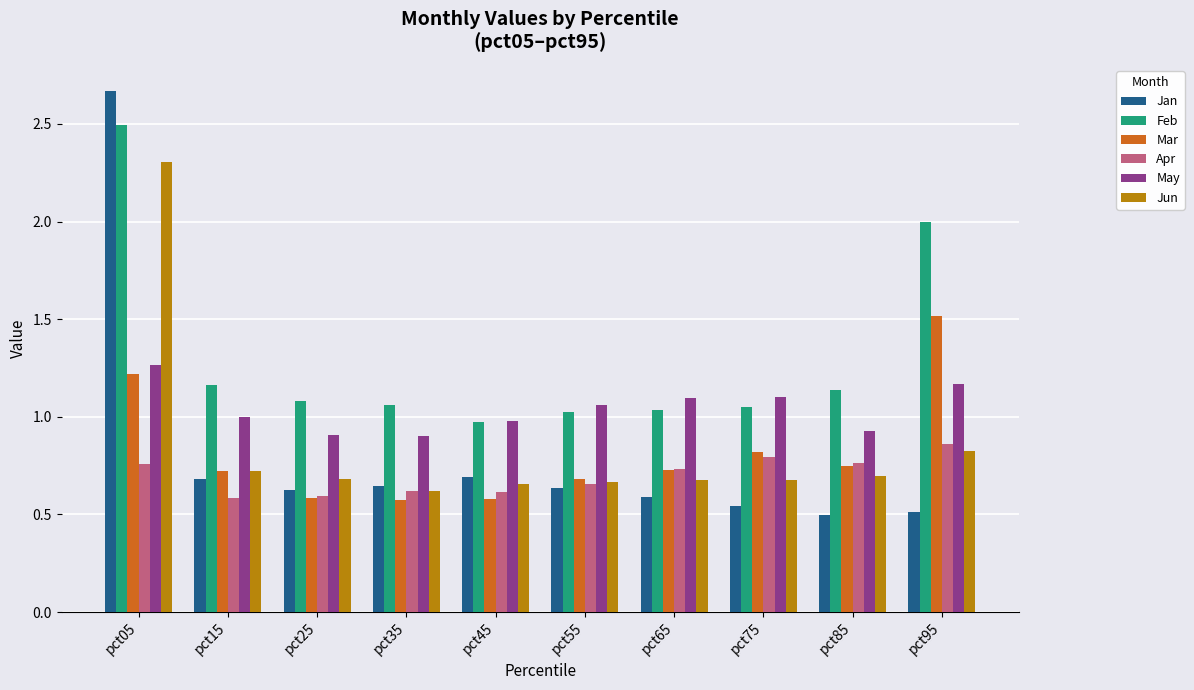

The value of Apr at pct05 is 1.2. True or false?

False